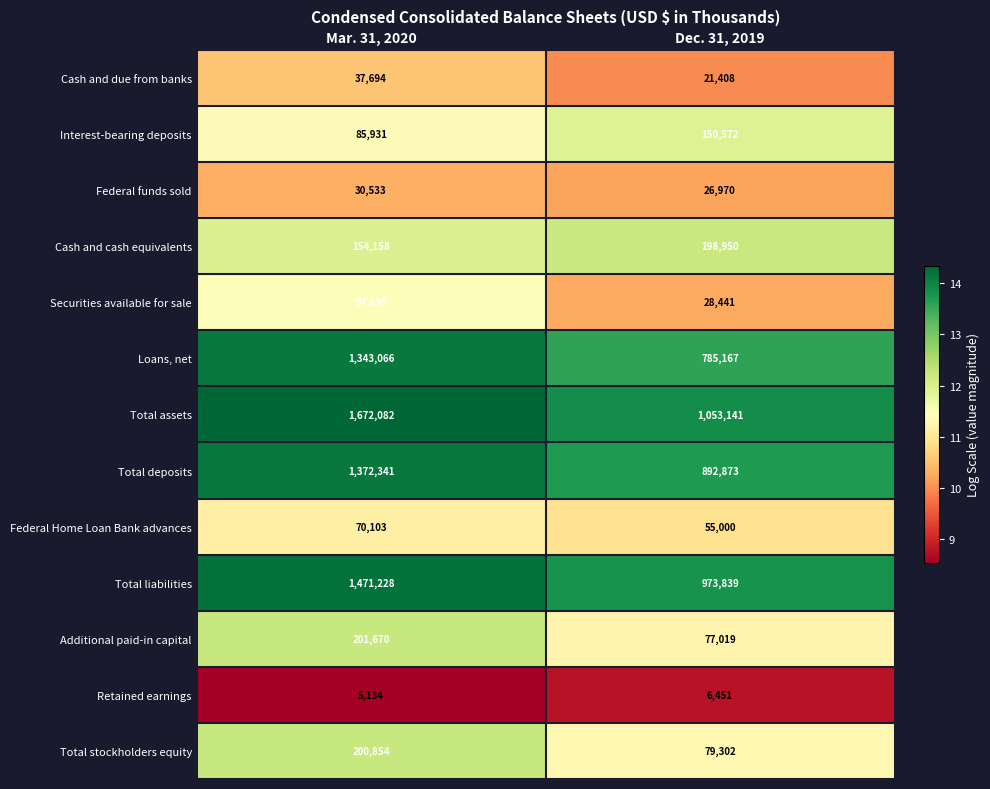

At which label is Additional paid-in capital closest to 139344?

Dec. 31, 2019